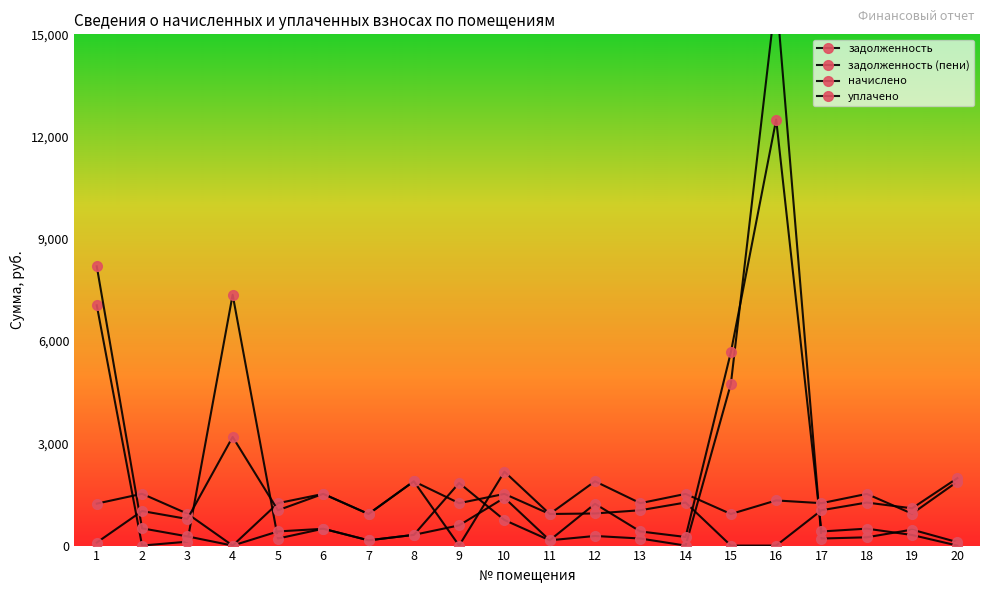

At which label does задолженность (пени) first exceed 414?

1